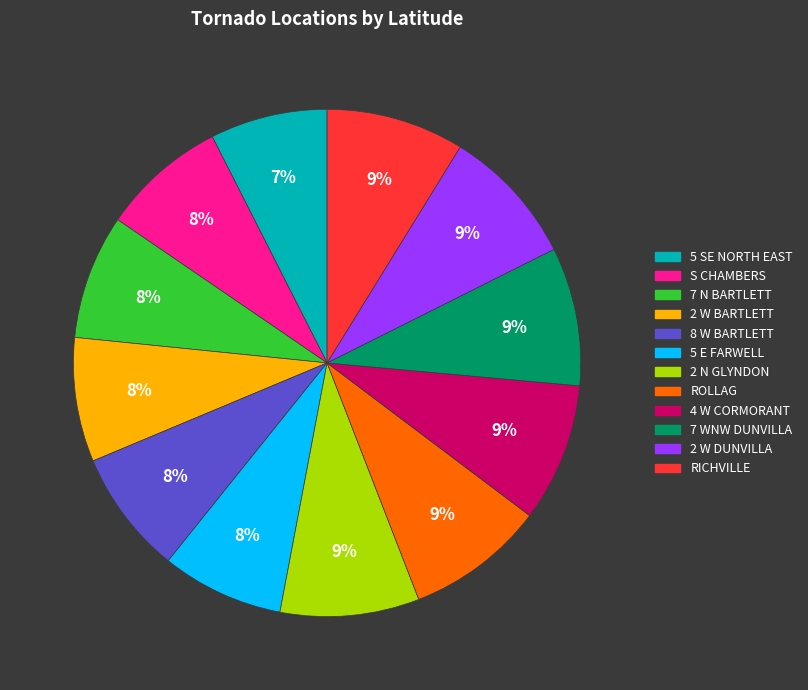

What is the ratio of the value at RICHVILLE to the value at ROLLAG?

1.0